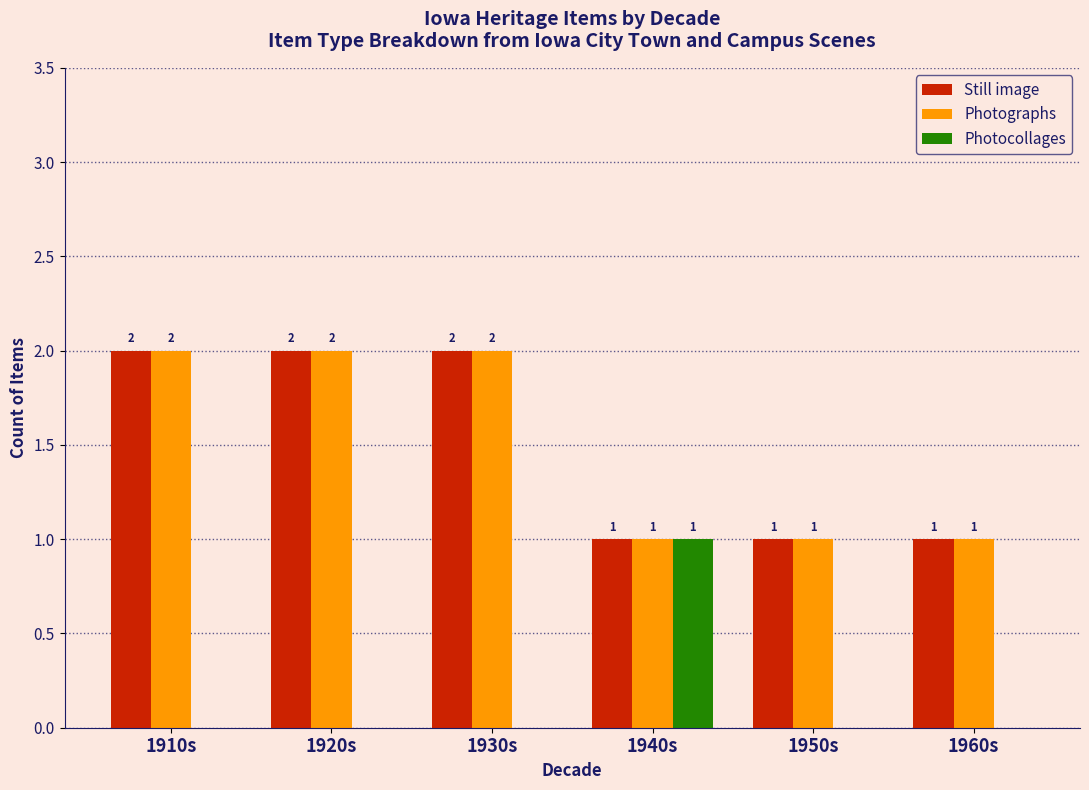

What is the total value across all series at 1910s?

4